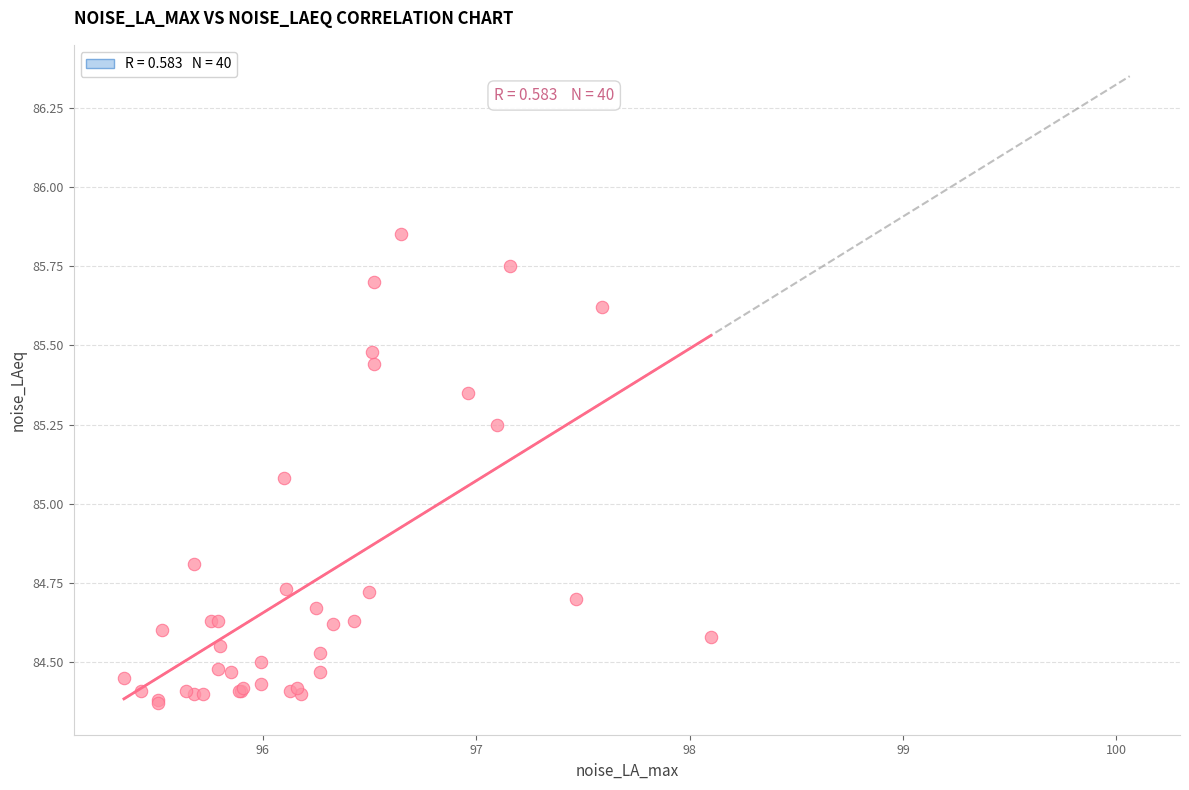

What Y value in the scatter plot is closest to 85?

85.1